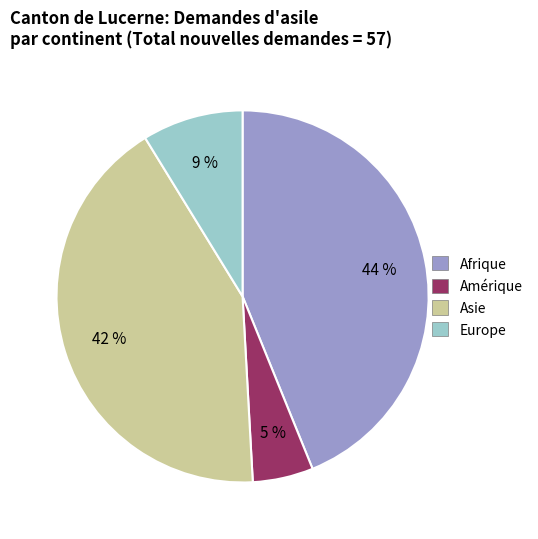

To the nearest percent, what is the average slice percentage?

25%